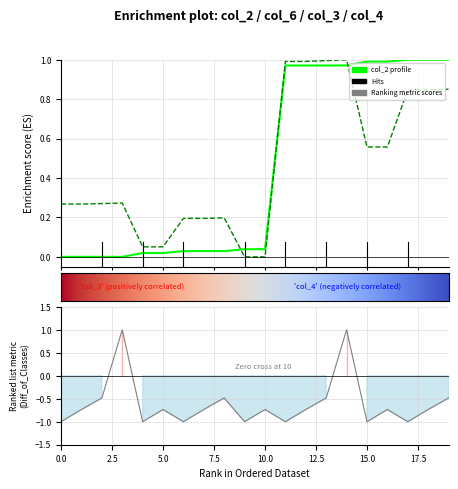

How many positive values does the col_6 series have?

18